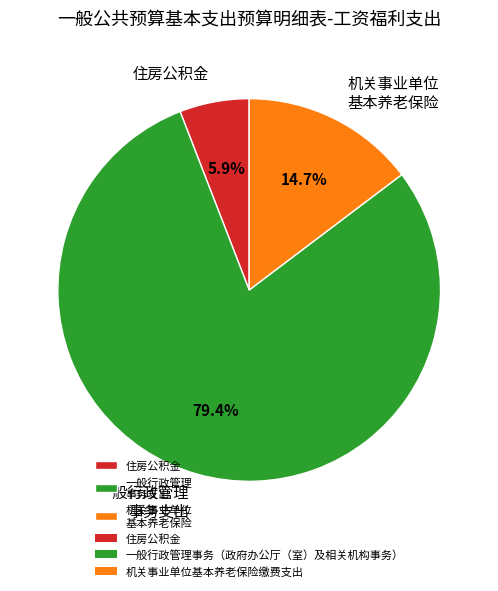

Count the number of slices in the pie.

3